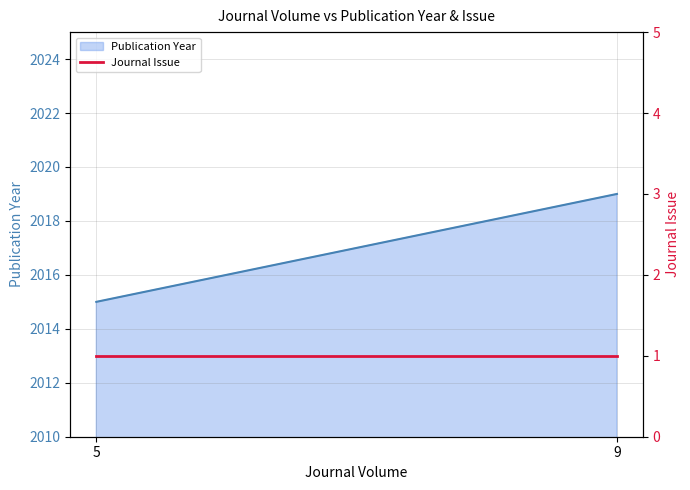

At how many categories does at least one series exceed 293?

2